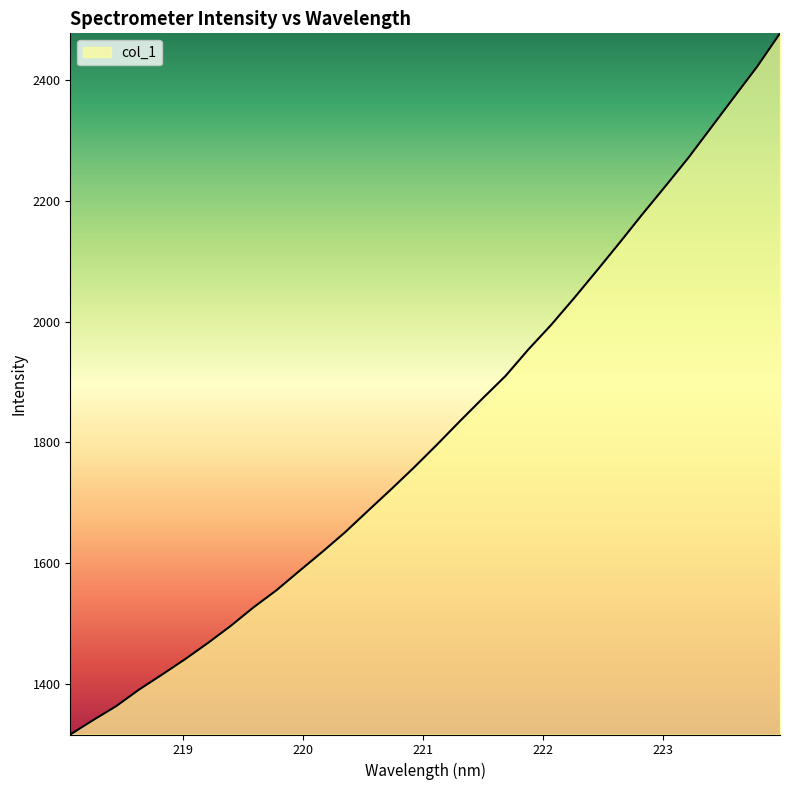

What is the difference between the maximum and minimum values?

1159.2